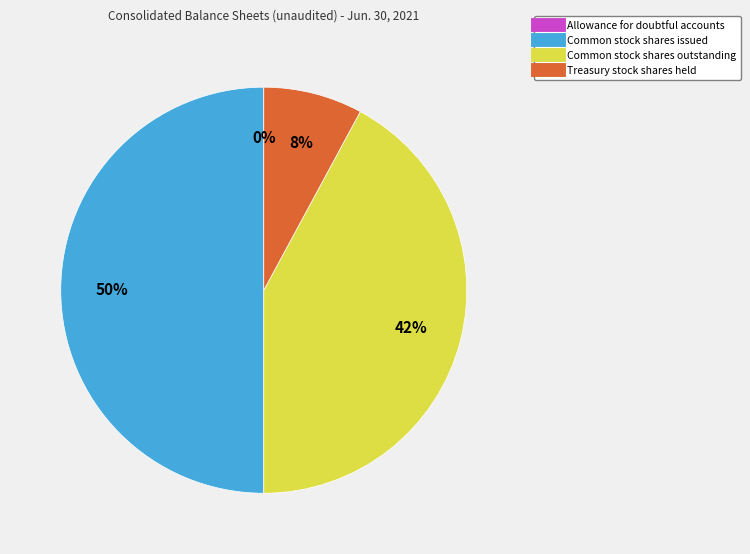

The Treasury stock shares held slice represents 1% of the pie. True or false?

False